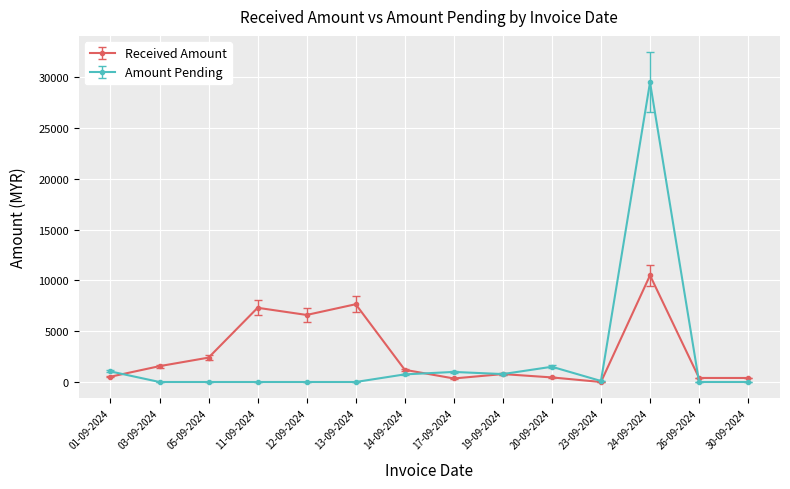

Is it true that Amount Pending equals 9599 at 24-09-2024?

False